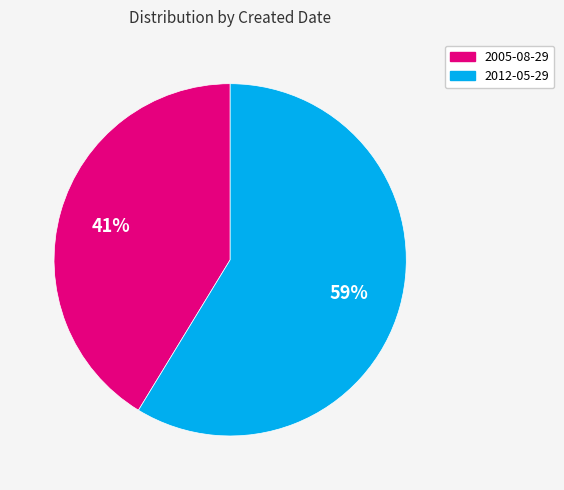

Which has a higher value, 2012-05-29 or 2005-08-29?

2012-05-29